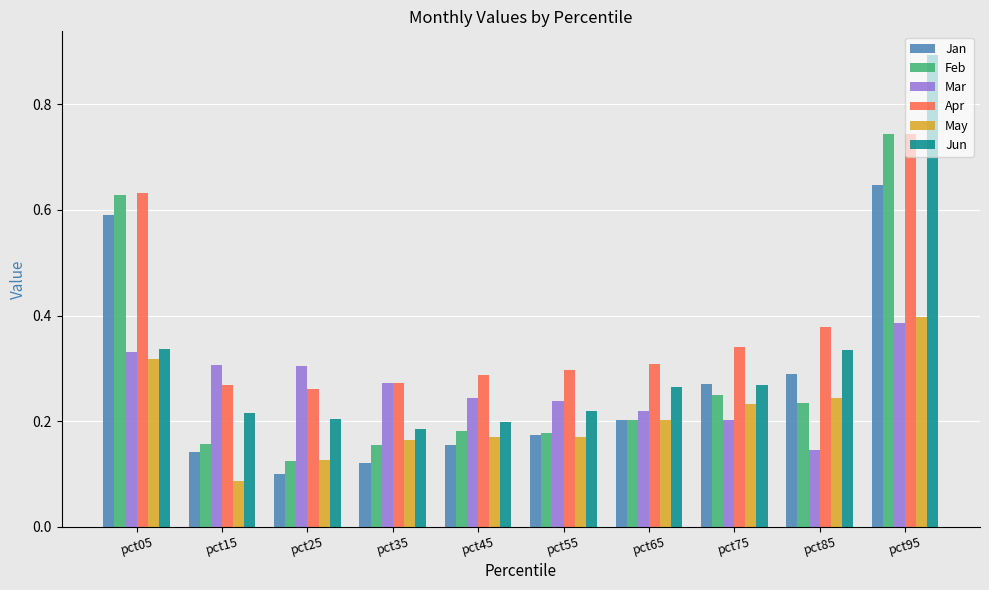

Which series has the widest spread of values?

Jun